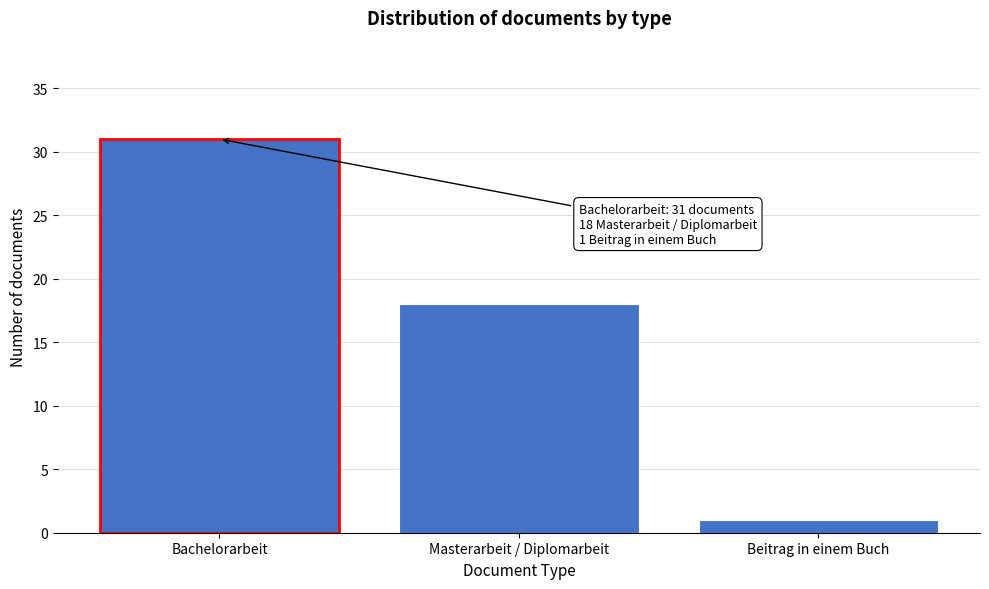

Reading left to right, extract all data points from this chart.

Bachelorarbeit=31	Masterarbeit / Diplomarbeit=18	Beitrag in einem Buch=1